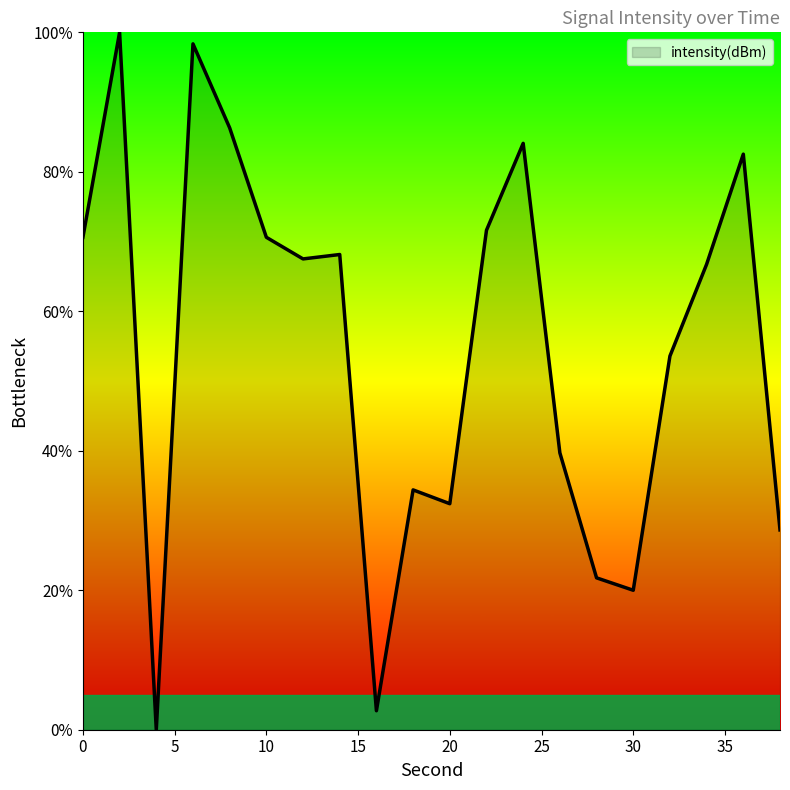

What is the difference between the maximum and minimum values?

100.0